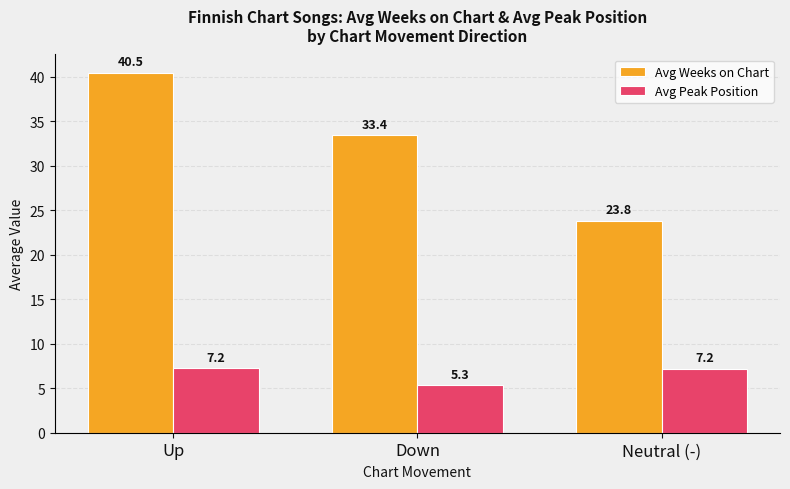

Which series has the widest spread of values?

Avg Weeks on Chart